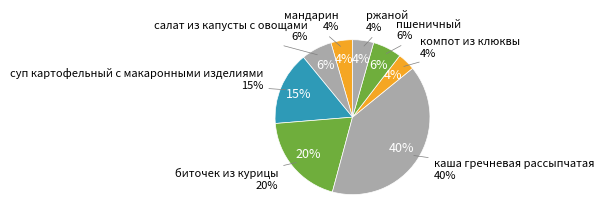

Approximately how many times larger is the value at ржаной compared to мандарин?

1.0